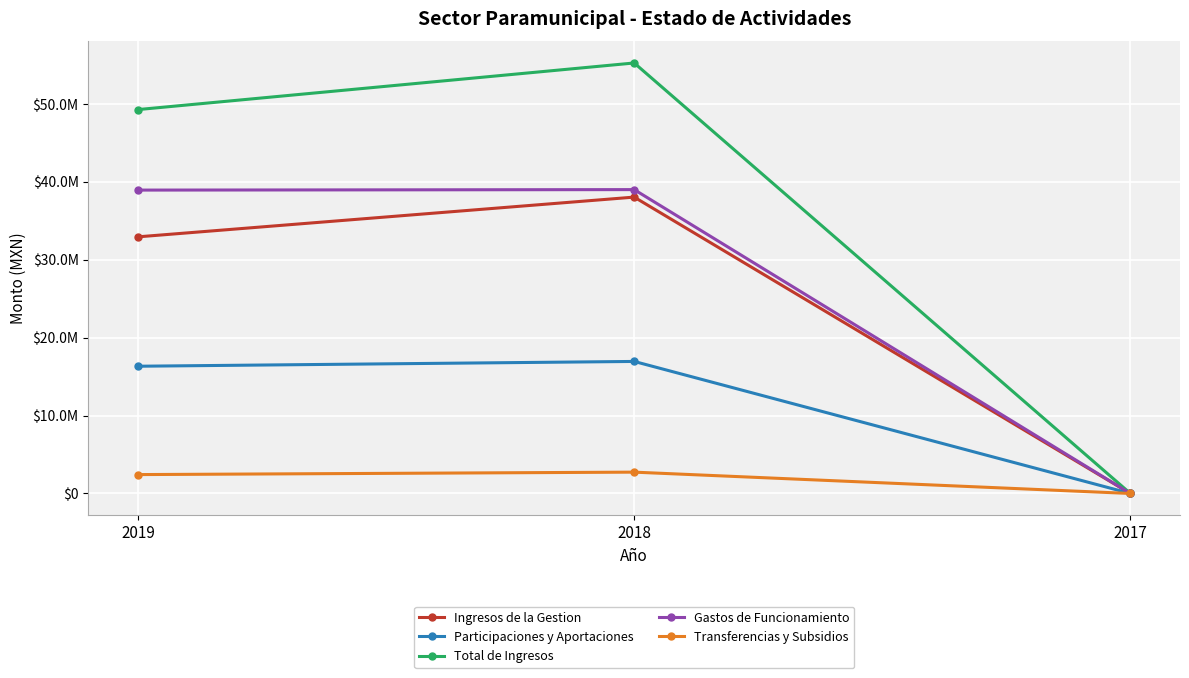

What is the sum of all Gastos de Funcionamiento values?

77926555.0